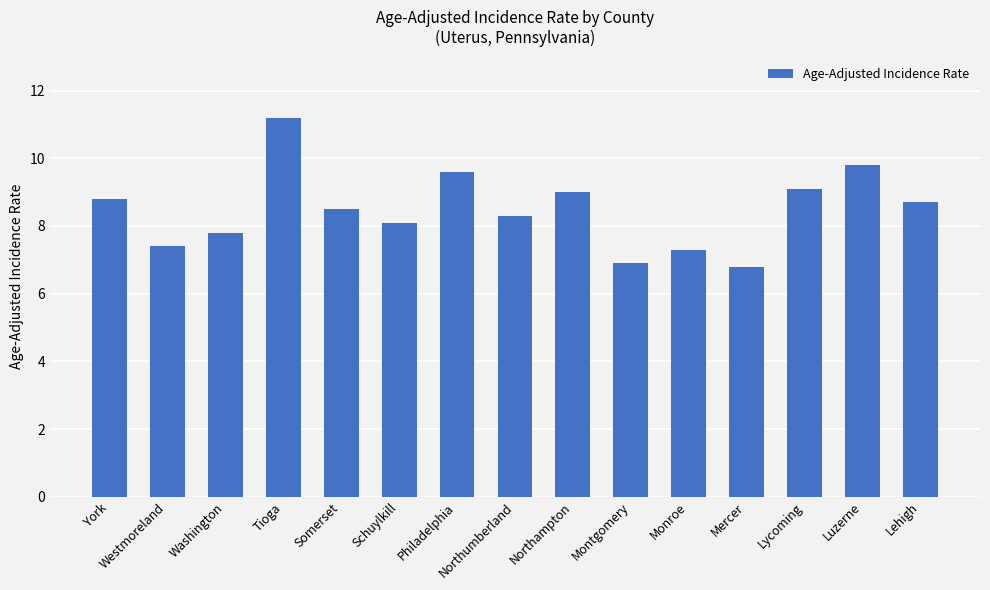

What is the ratio of the value at Schuylkill to the value at Somerset?

1.0